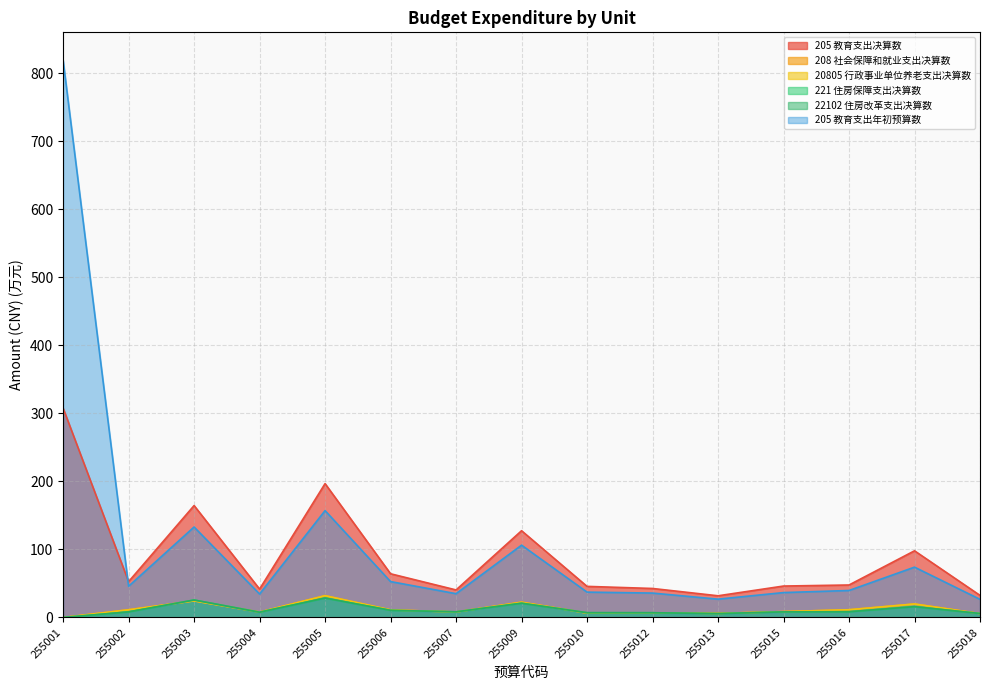

At which category is the sum across all series the highest?

255001